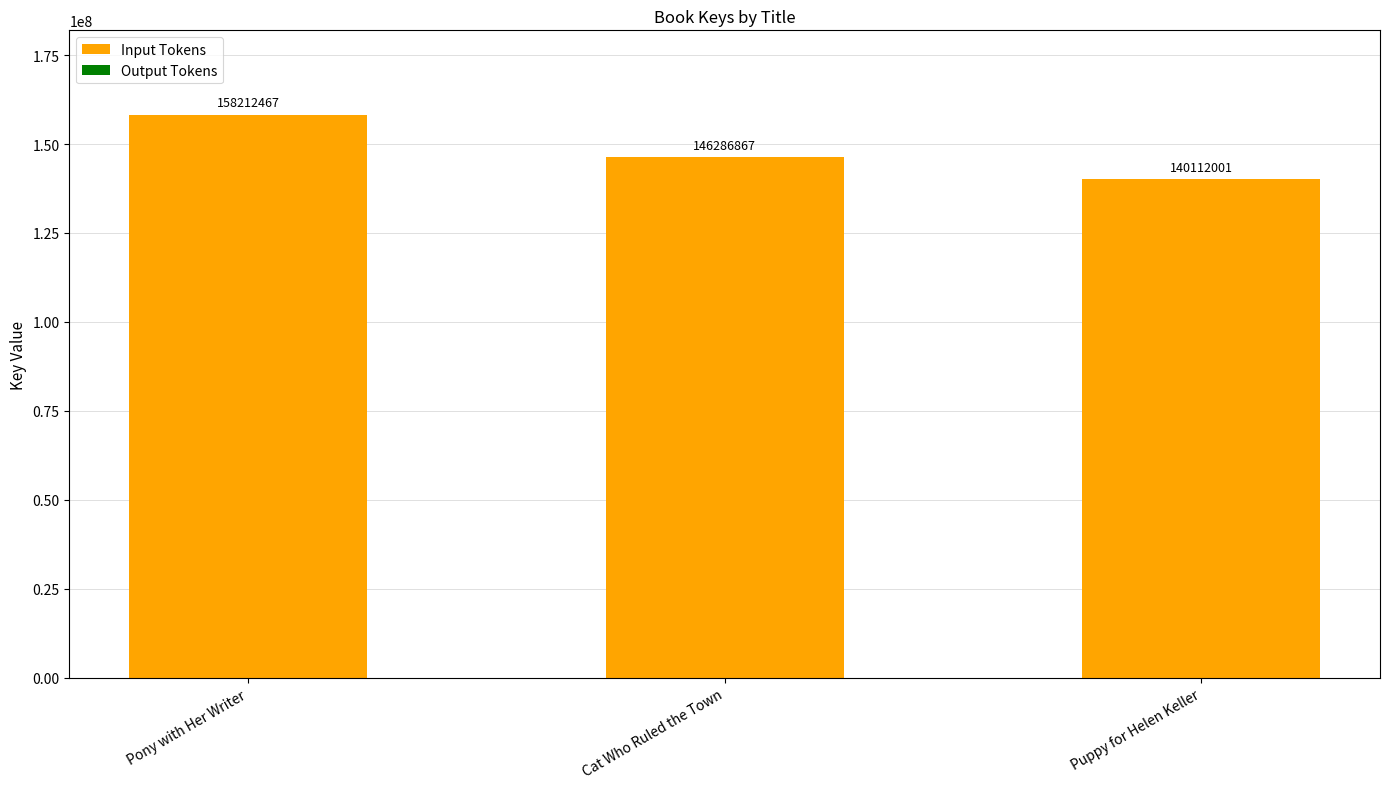

The Input Tokens series shows 272812297 at Pony with Her Writer. True or false?

False